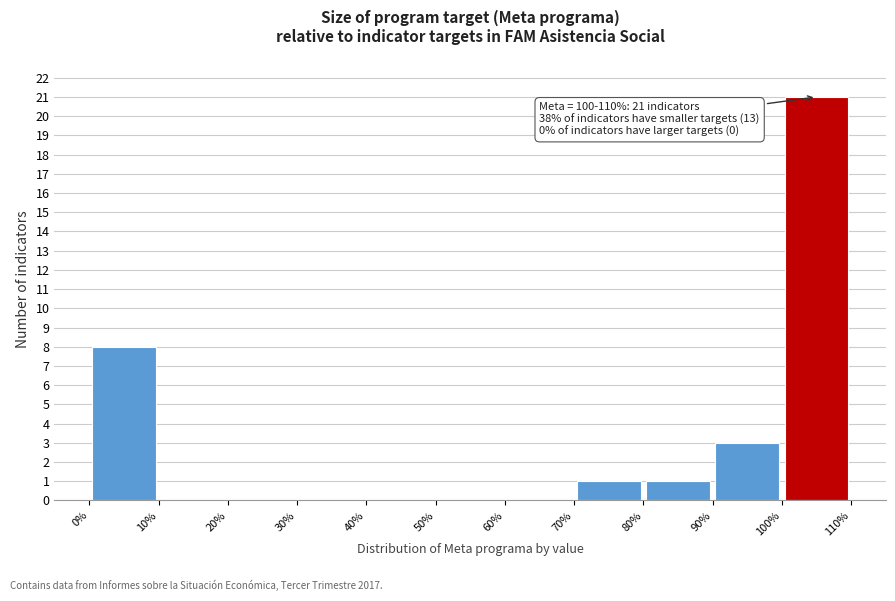

Which range on the x-axis has the tallest bar?

100% to 110%